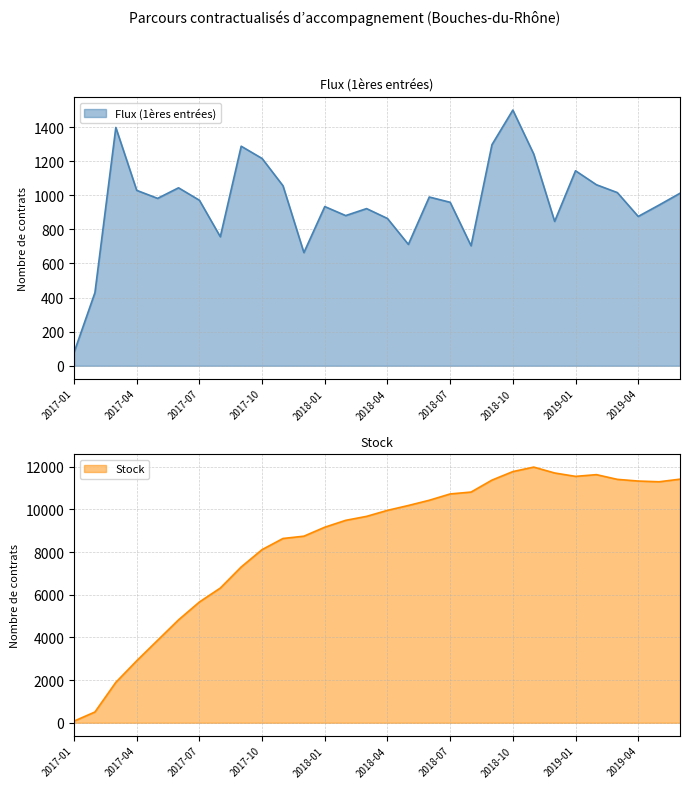

Where is Flux (1ères entrées) nearest to the value 789?

2017-08